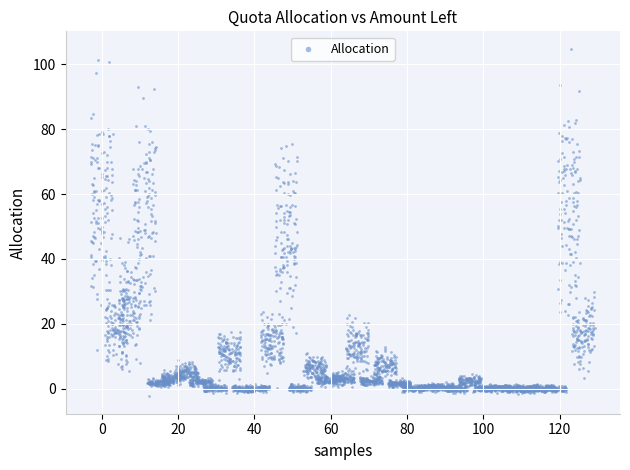

What is the range of X values (max minus min)?

117.2